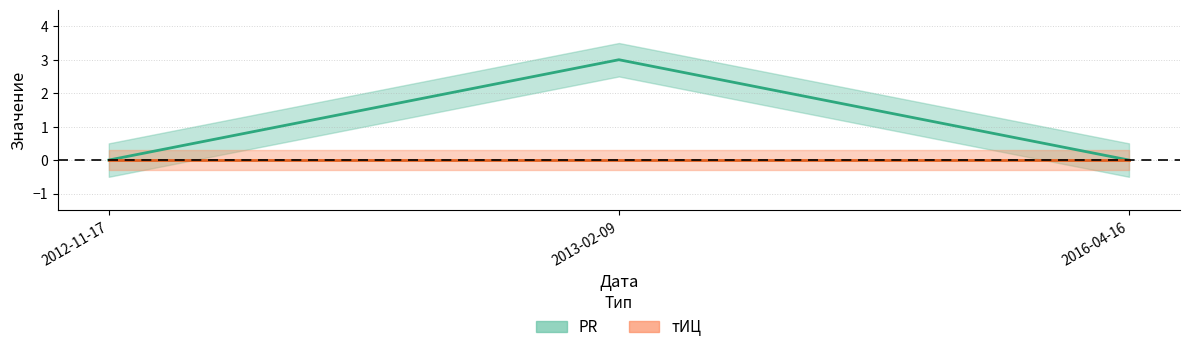

Where is the data nearest to the value 1?

2012-11-17